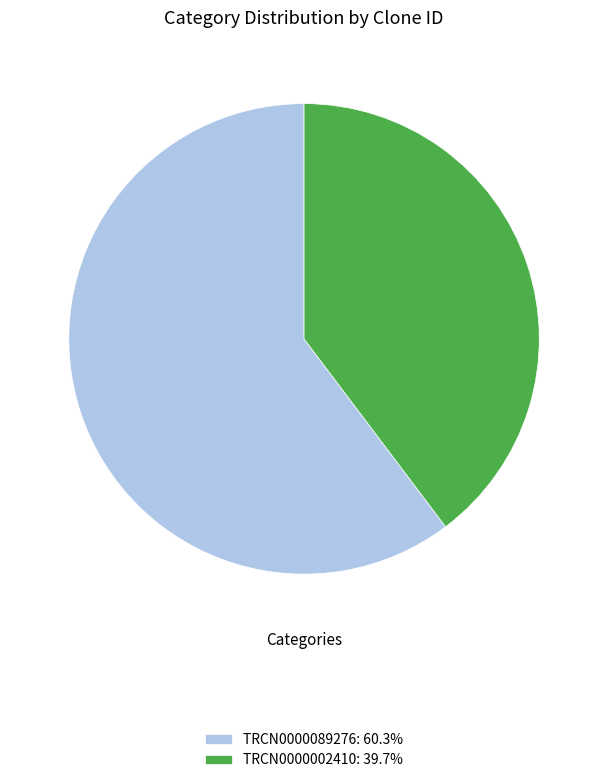

Does any single category account for the majority?

Yes